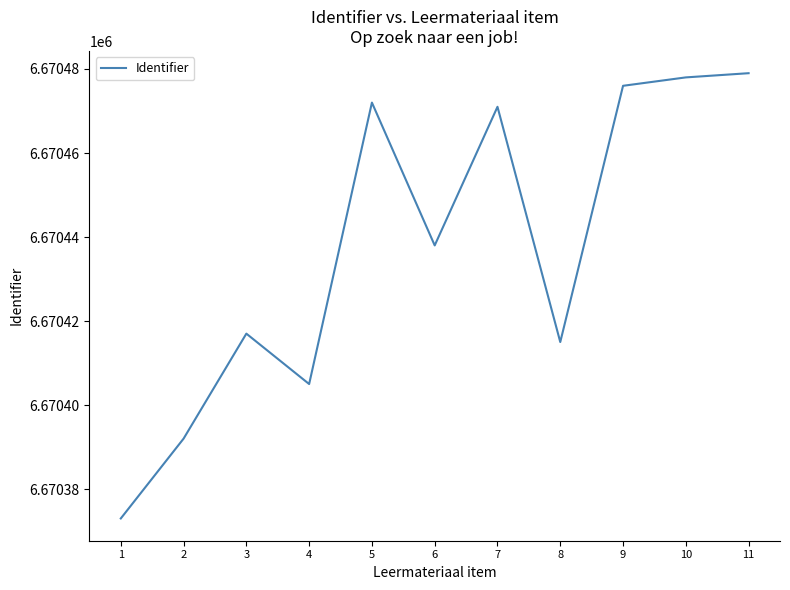

What is the ratio of the value at 9 to the value at 4?

1.0